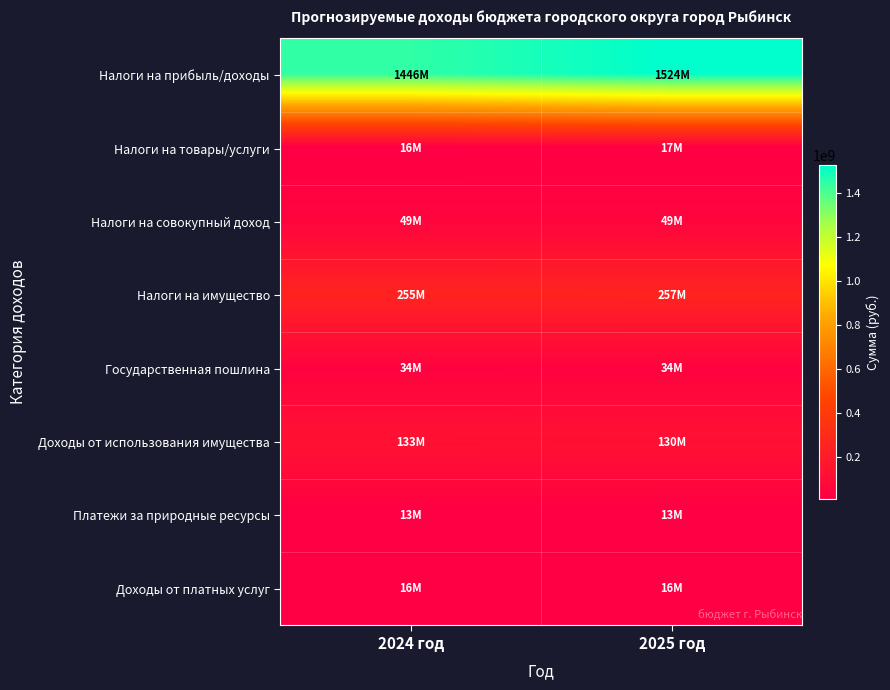

Reading right to left, transcribe all the data shown in this chart.

Налоги на прибыль/доходы: 2025 год=1523887963	2024 год=1445828967
Налоги на товары/услуги: 2025 год=17099637	2024 год=15754391
Налоги на совокупный доход: 2025 год=49479076	2024 год=48952539
Налоги на имущество: 2025 год=257048125	2024 год=254837215
Государственная пошлина: 2025 год=34057000	2024 год=33957000
Доходы от использования имущества: 2025 год=129917077	2024 год=133056719
Платежи за природные ресурсы: 2025 год=12509000	2024 год=12509000
Доходы от платных услуг: 2025 год=15567678	2024 год=15567678